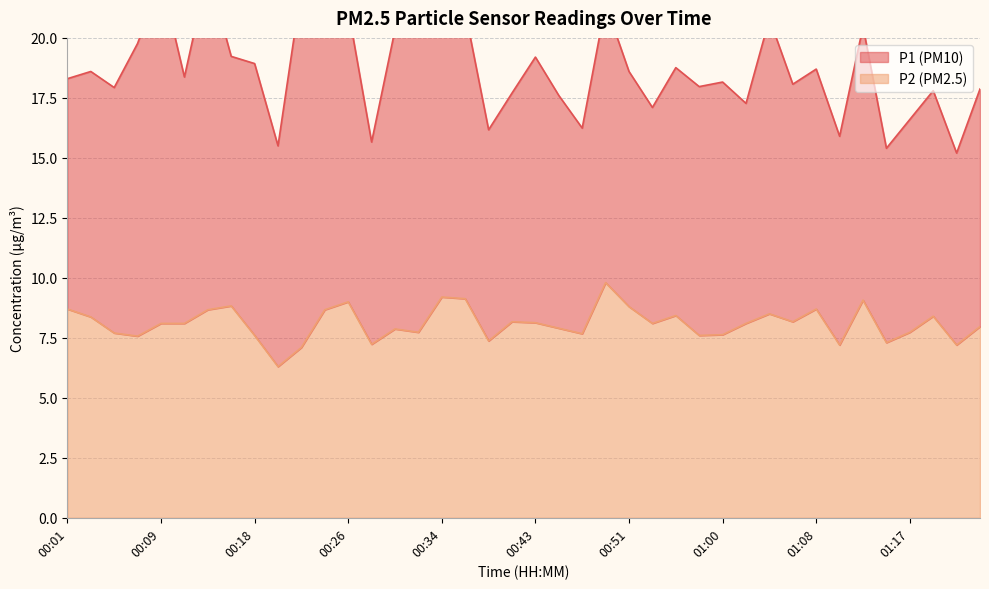

How many values are below 8?

18